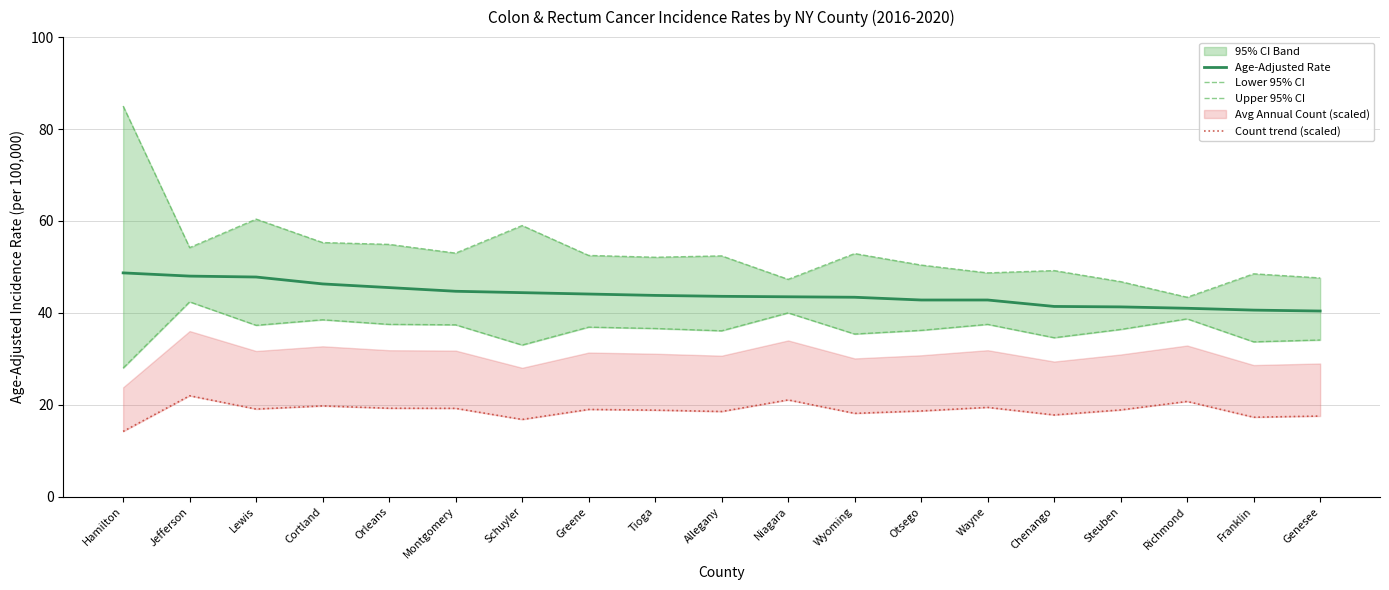

Where is Age-Adjusted Rate nearest to the value 44?

Greene